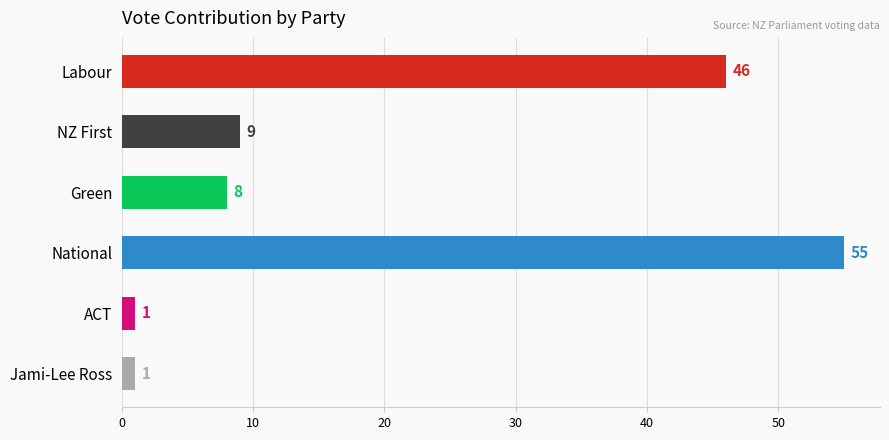

How many values are below 9?

3